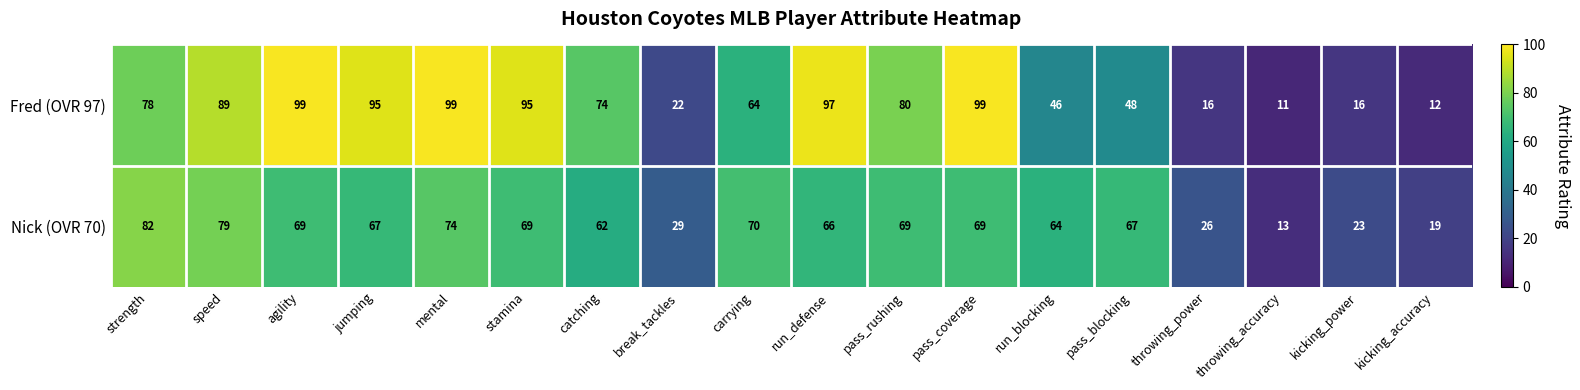

What is the lowest value of the Fred (OVR 97) series?

11